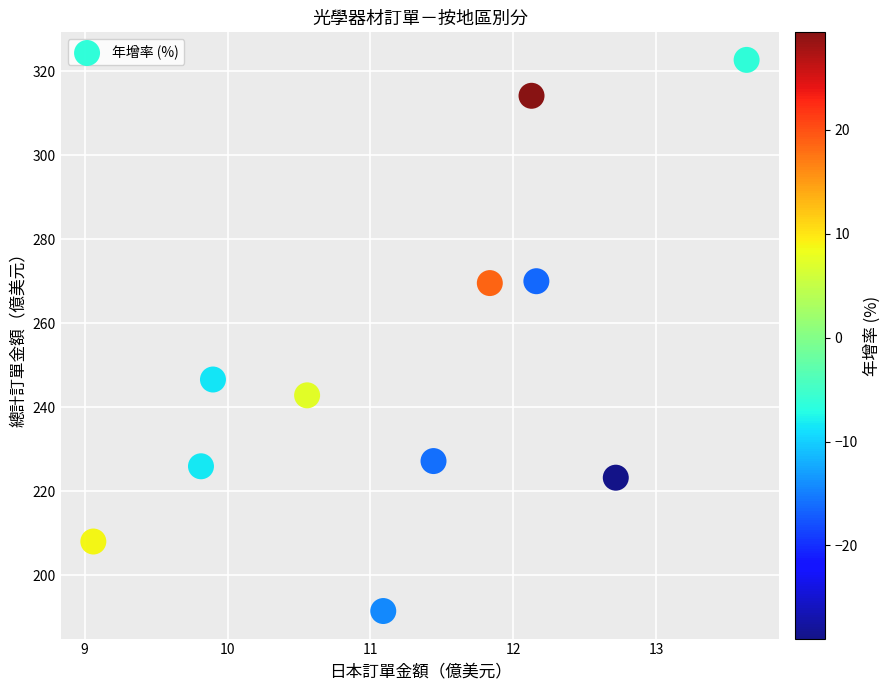

What is the average X value?

11.3